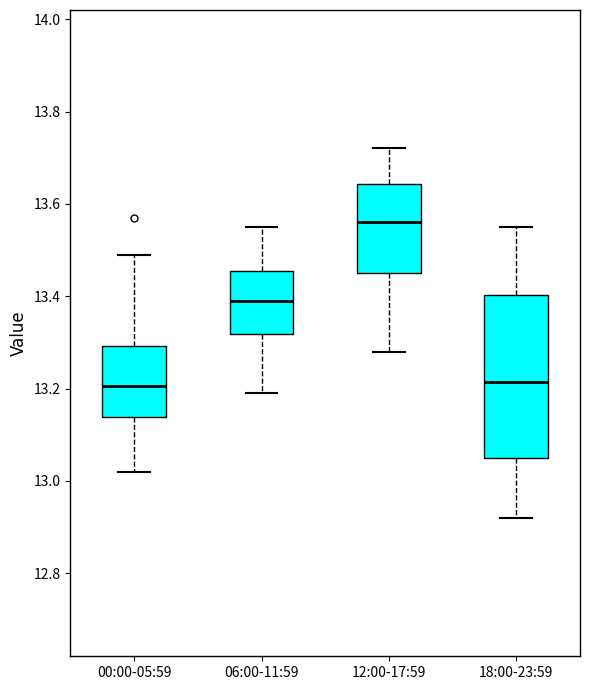

Comparing the boxes themselves (not the whiskers), which one is the tallest?

18:00-23:59